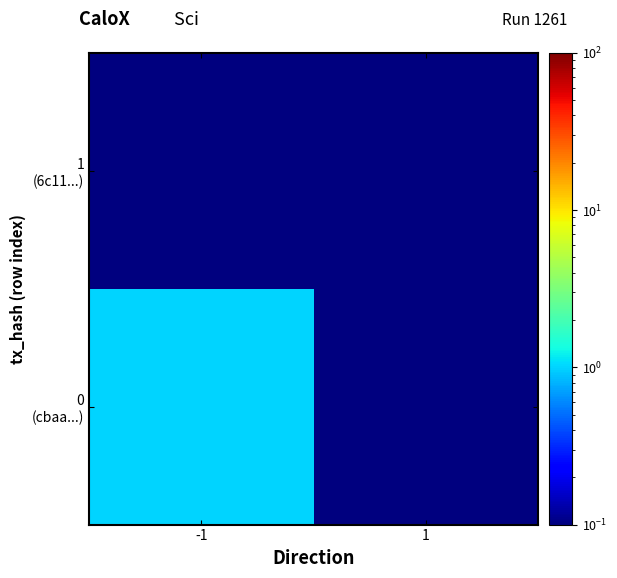

Between -1 and 1, which is larger?

-1